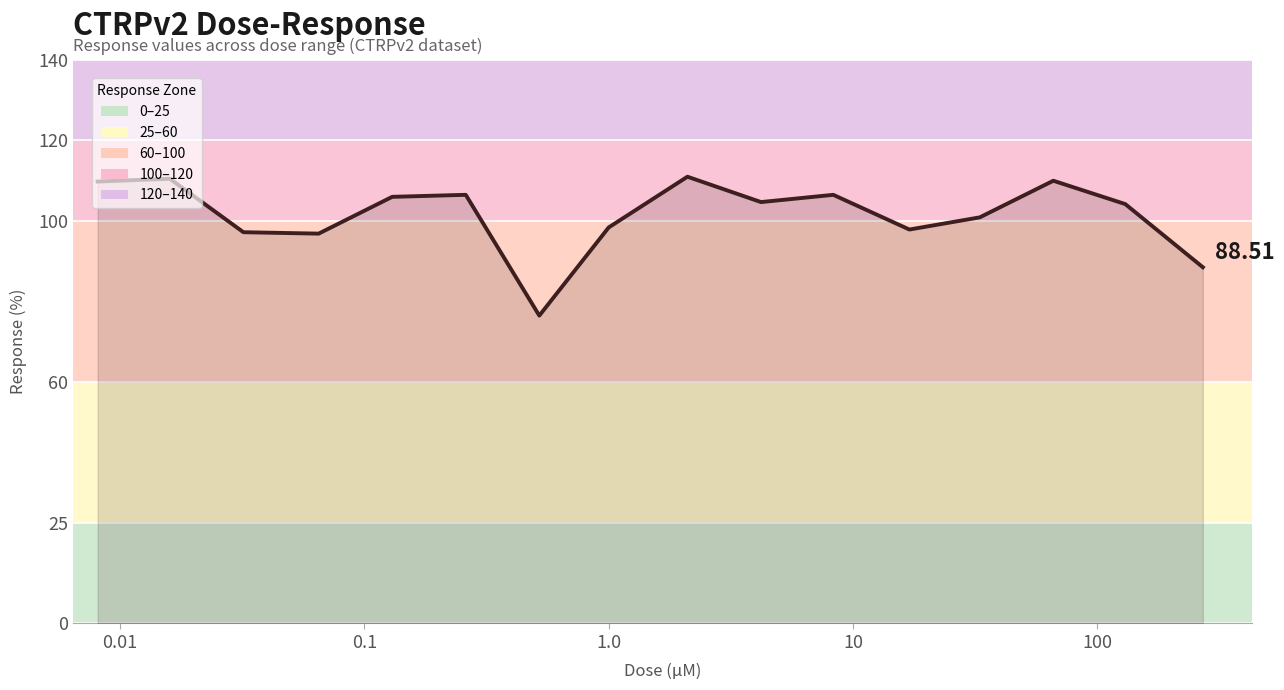

Where does the data first go above 104?

0.01